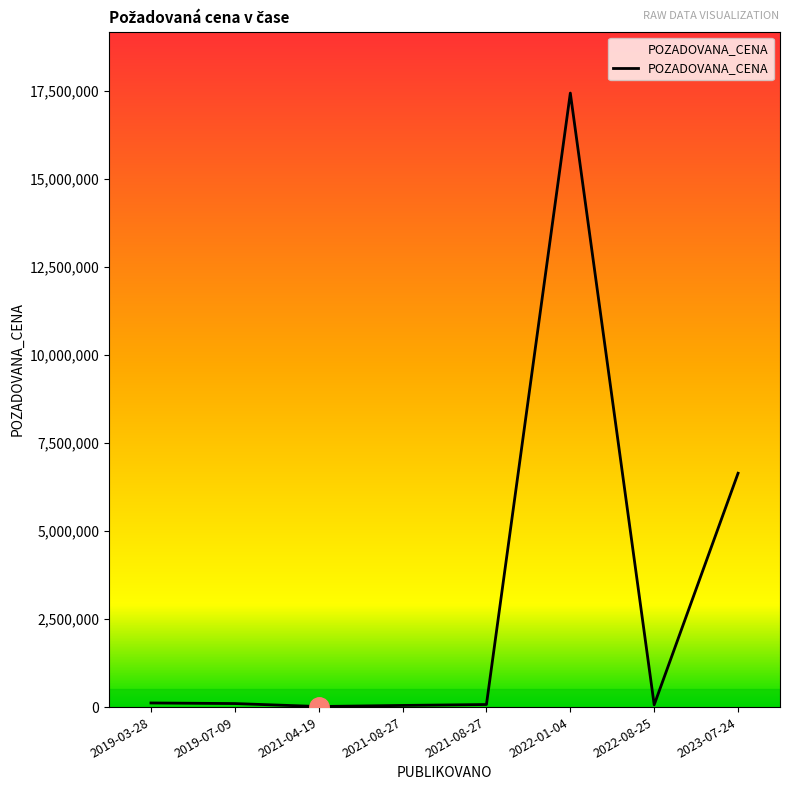

How many lines are shown in the chart?

1